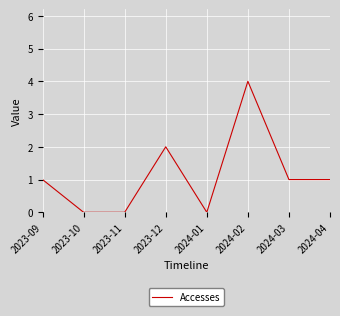

True or false: there are more than 2 points higher than both neighbors.

False